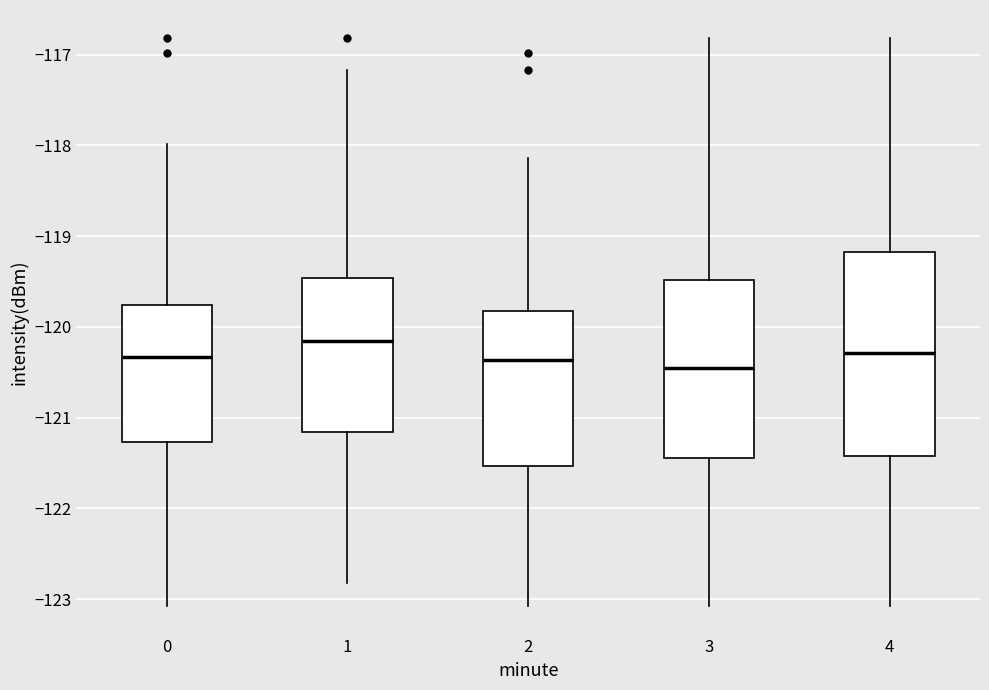

Reading left to right, read every box against the y-axis: the position of its median line, the range the box covers, and the ends of its whiskers. The values are not printed on the chart, so give them approximately, as read against the axis.

0: median -120.3, box -121.3 to -119.8, whiskers -123.1 to -118.0
1: median -120.1, box -121.2 to -119.5, whiskers -122.8 to -117.2
2: median -120.4, box -121.5 to -119.8, whiskers -123.1 to -118.1
3: median -120.5, box -121.4 to -119.5, whiskers -123.1 to -116.8
4: median -120.3, box -121.4 to -119.2, whiskers -123.1 to -116.8